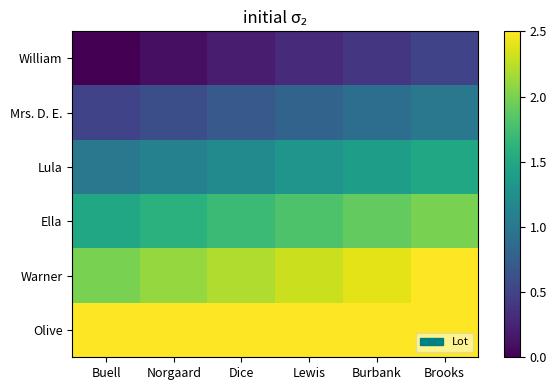

Which has a higher value, Buell or Dice?

Dice